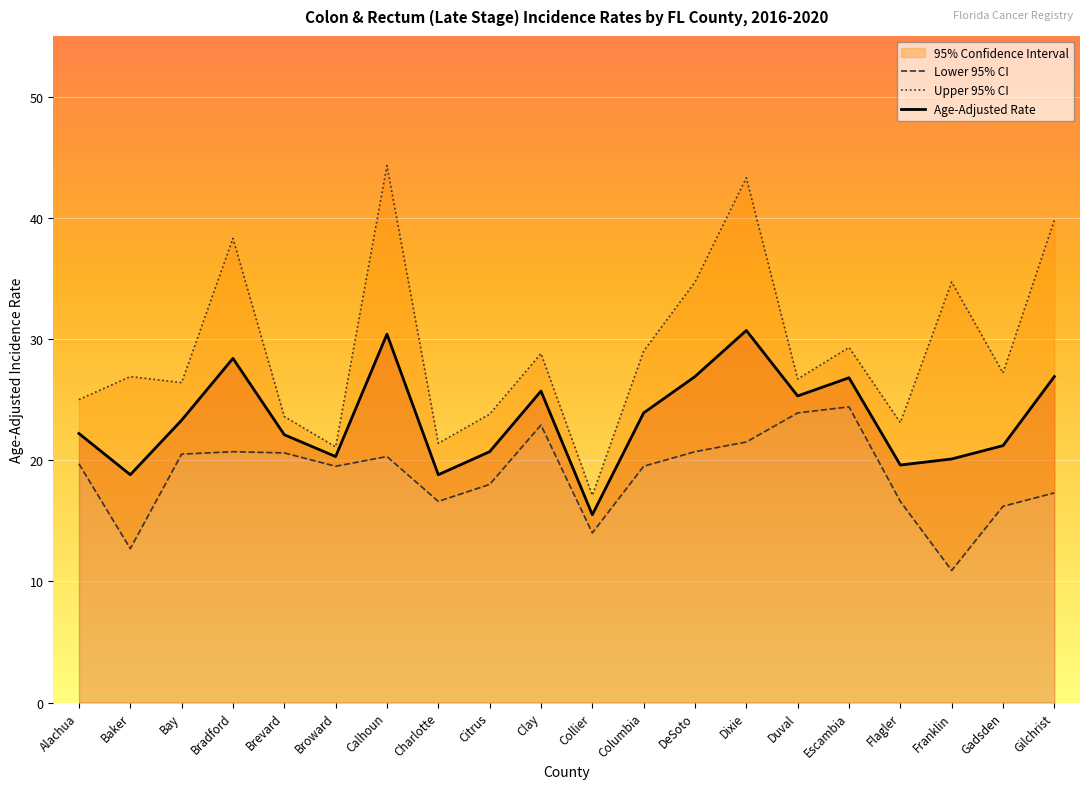

The value of Lower 95% CI at Bay is 20.5. True or false?

True